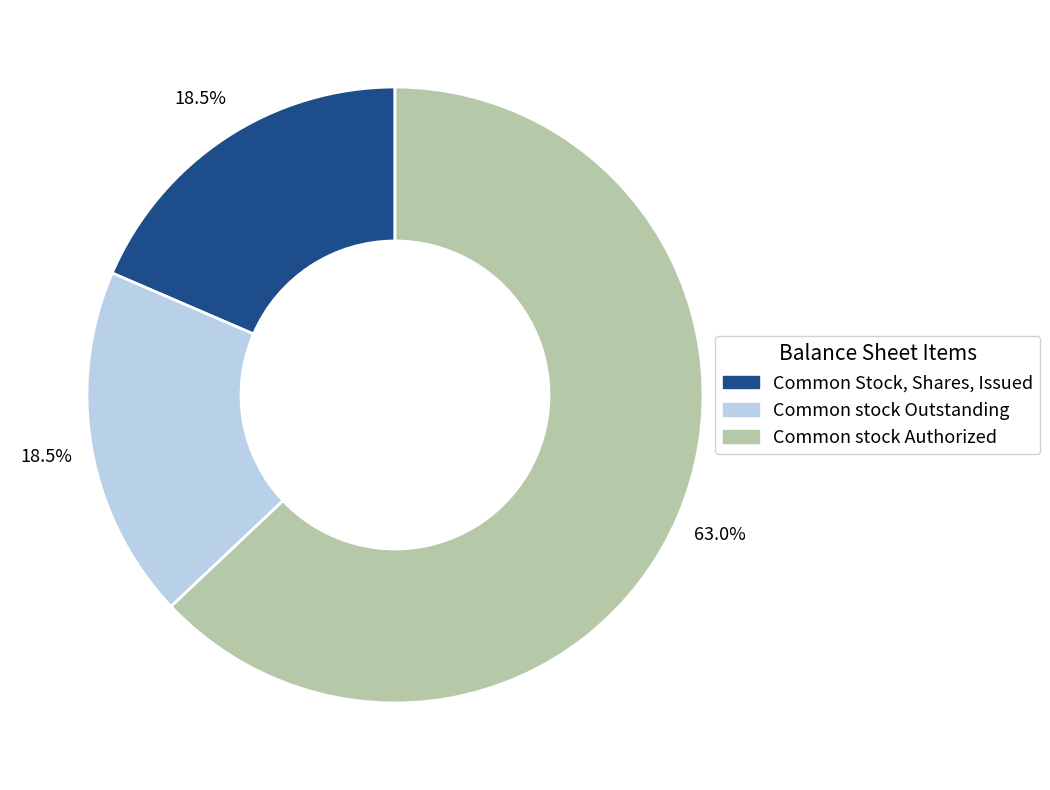

Is there any slice that represents more than half of the pie?

Yes